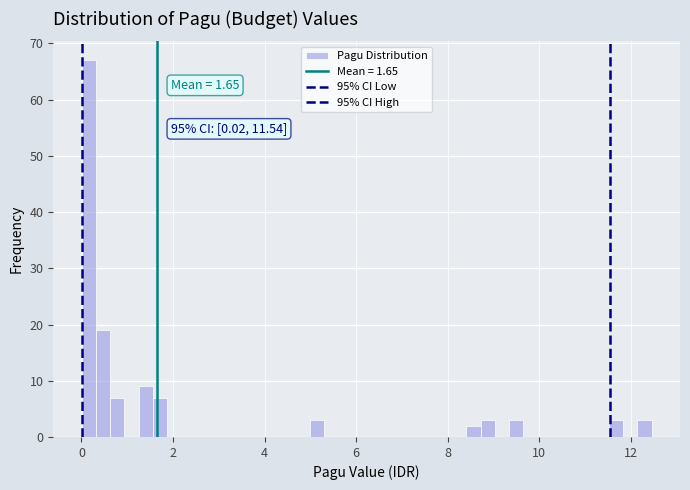

Read against the x-axis, roughly where is the centre of the tallest bar?

0.2